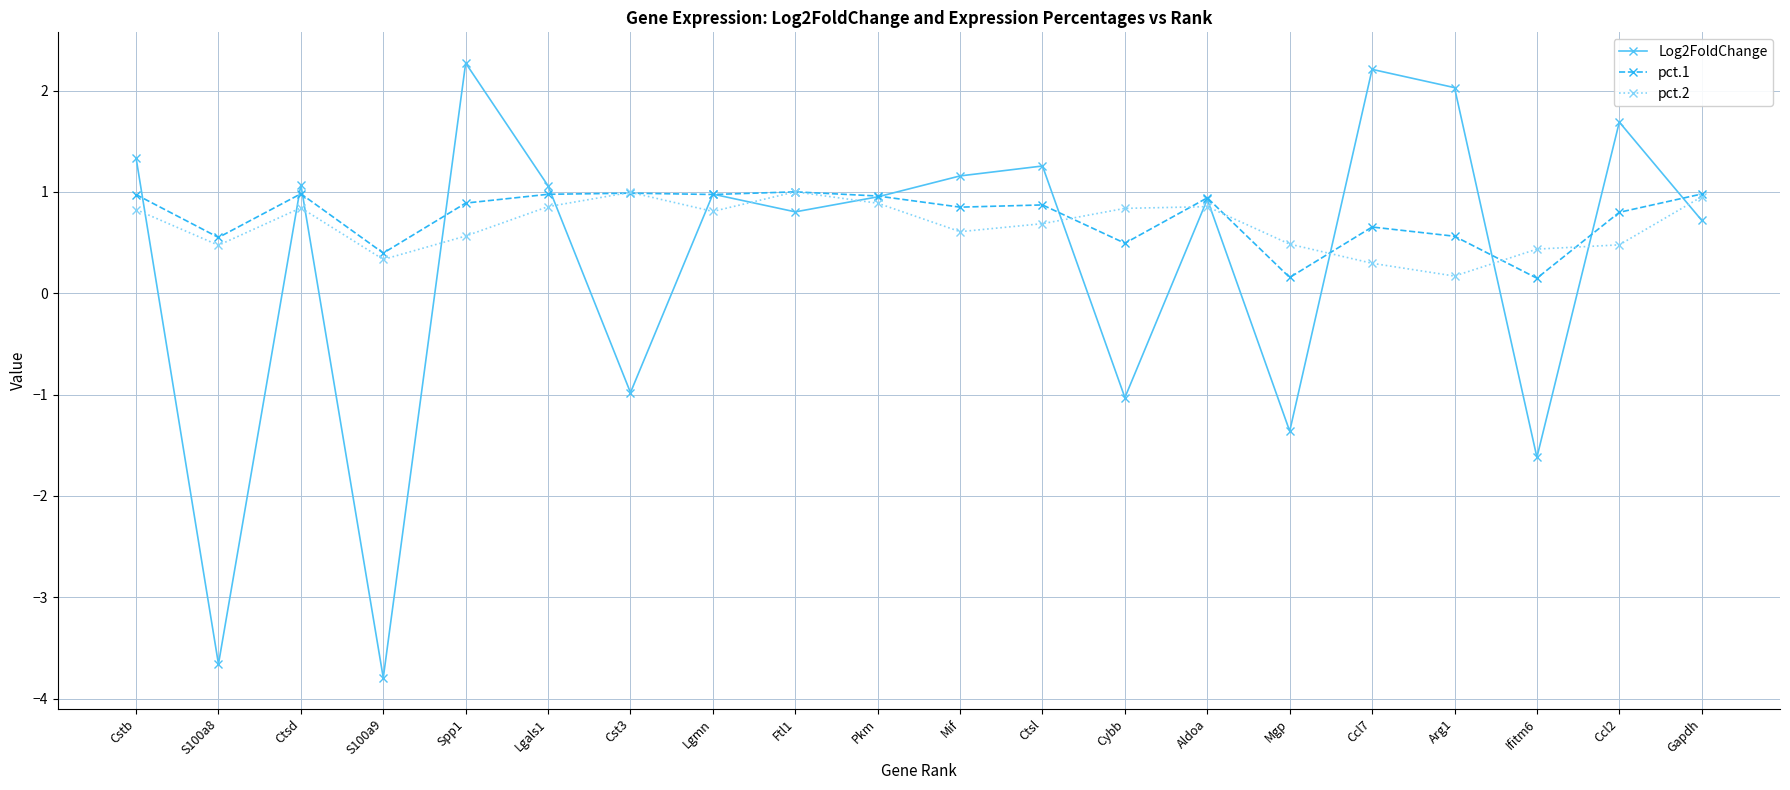

What is the maximum value shown in the chart?

2.3